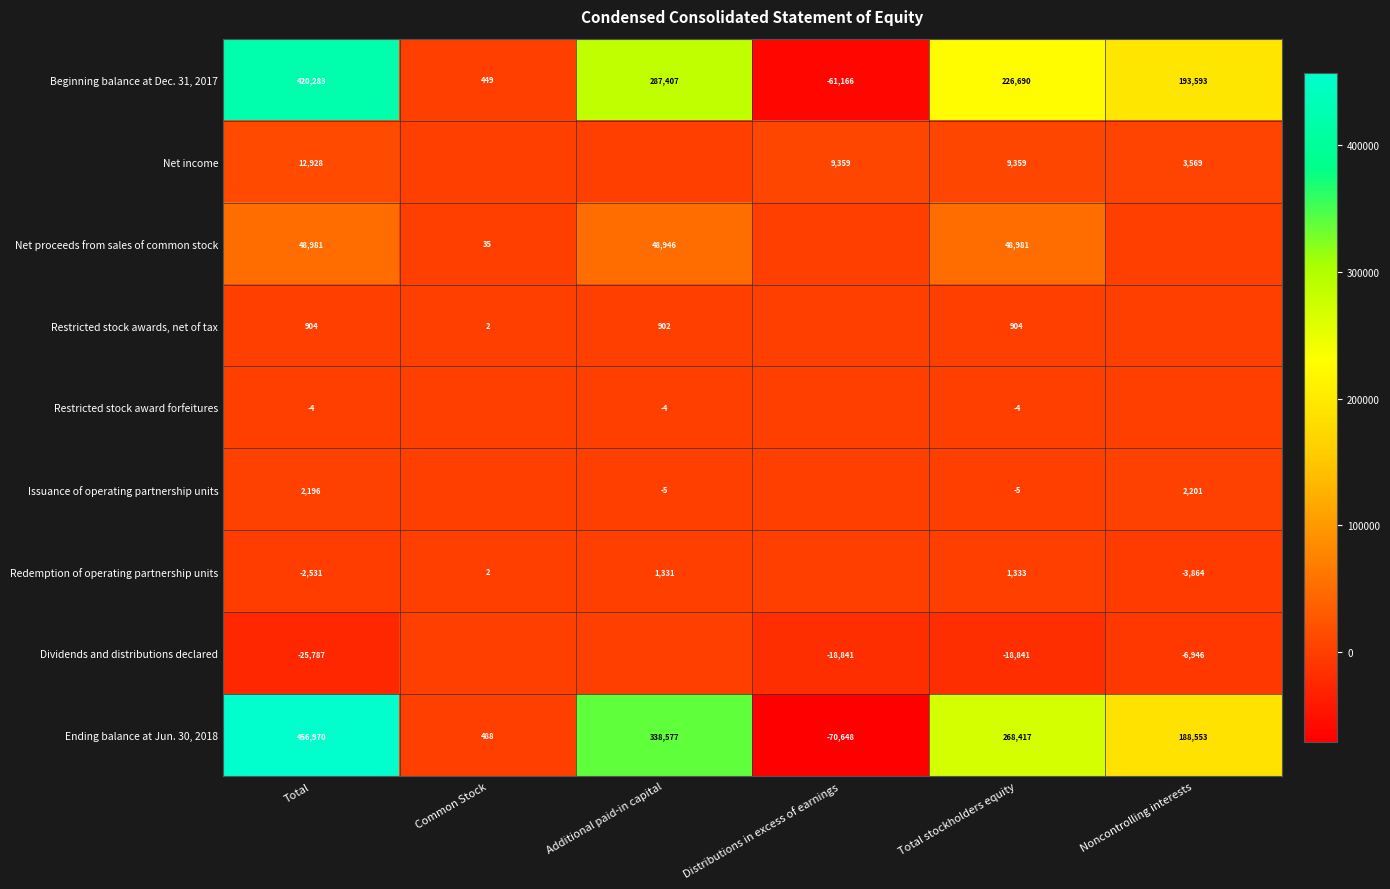

At which category is the sum across all series the highest?

Total